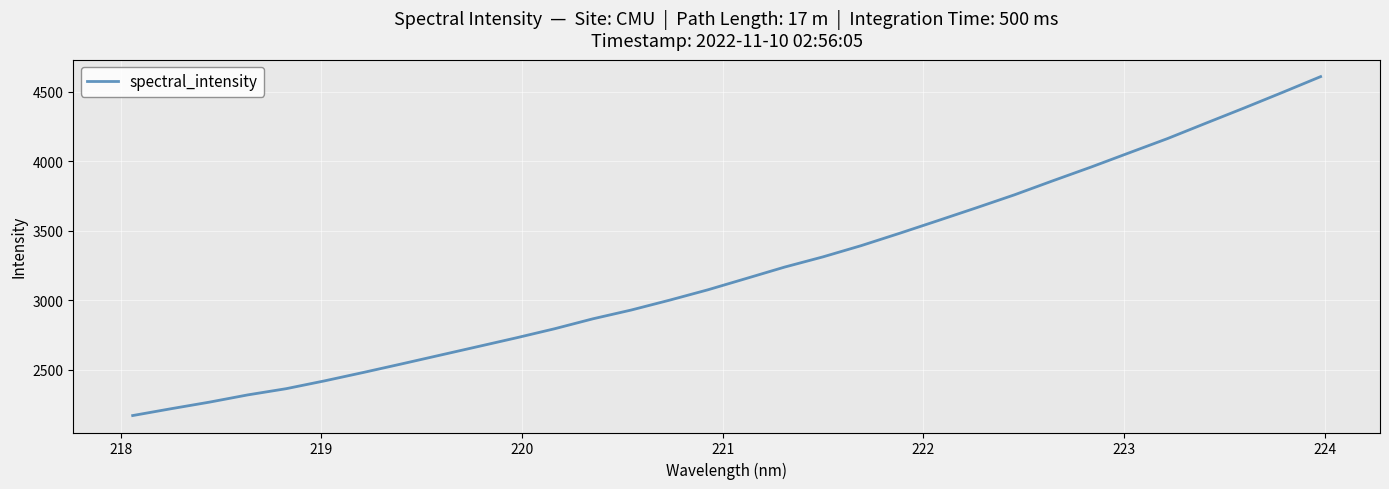

What is the smallest value displayed?

2171.6